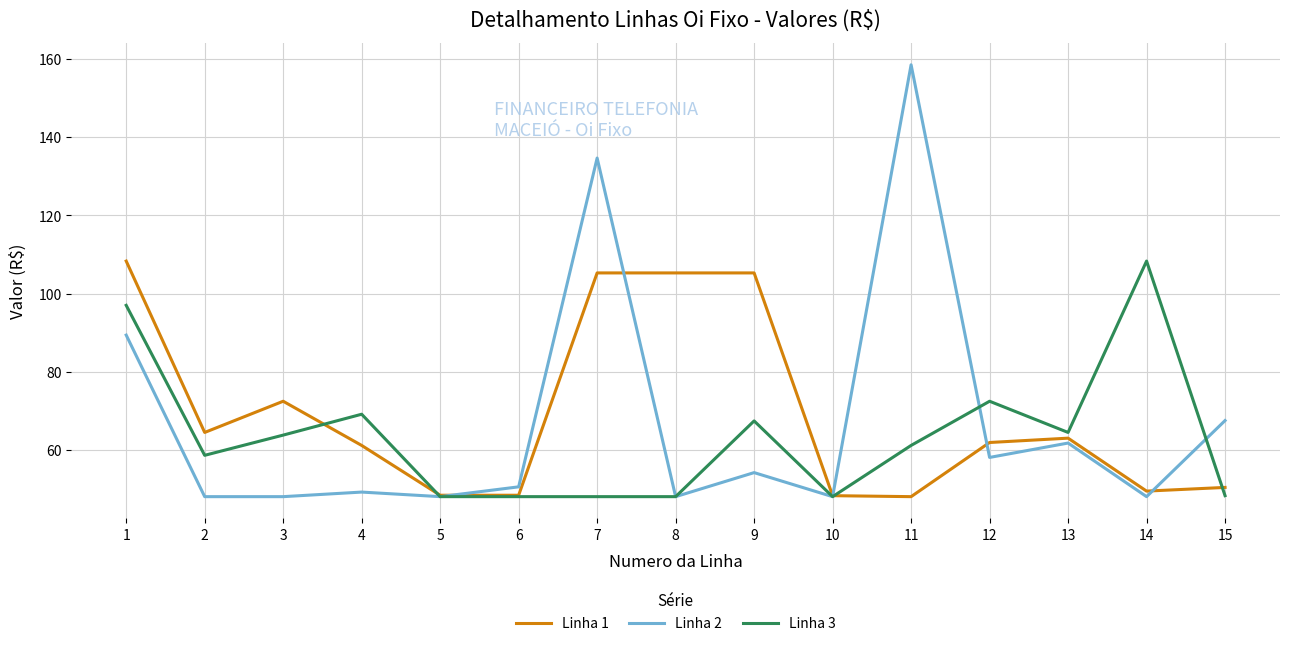

True or false: Linha 3 has a value of 95.0 at 12.

False